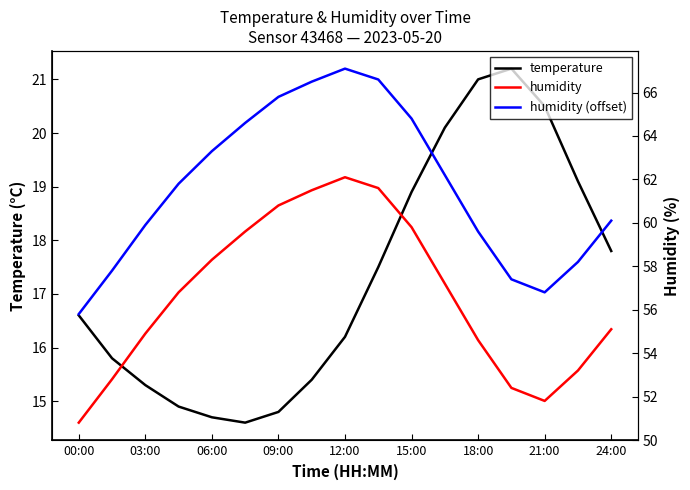

The value of temperature at 21:00 is 11.4. True or false?

False